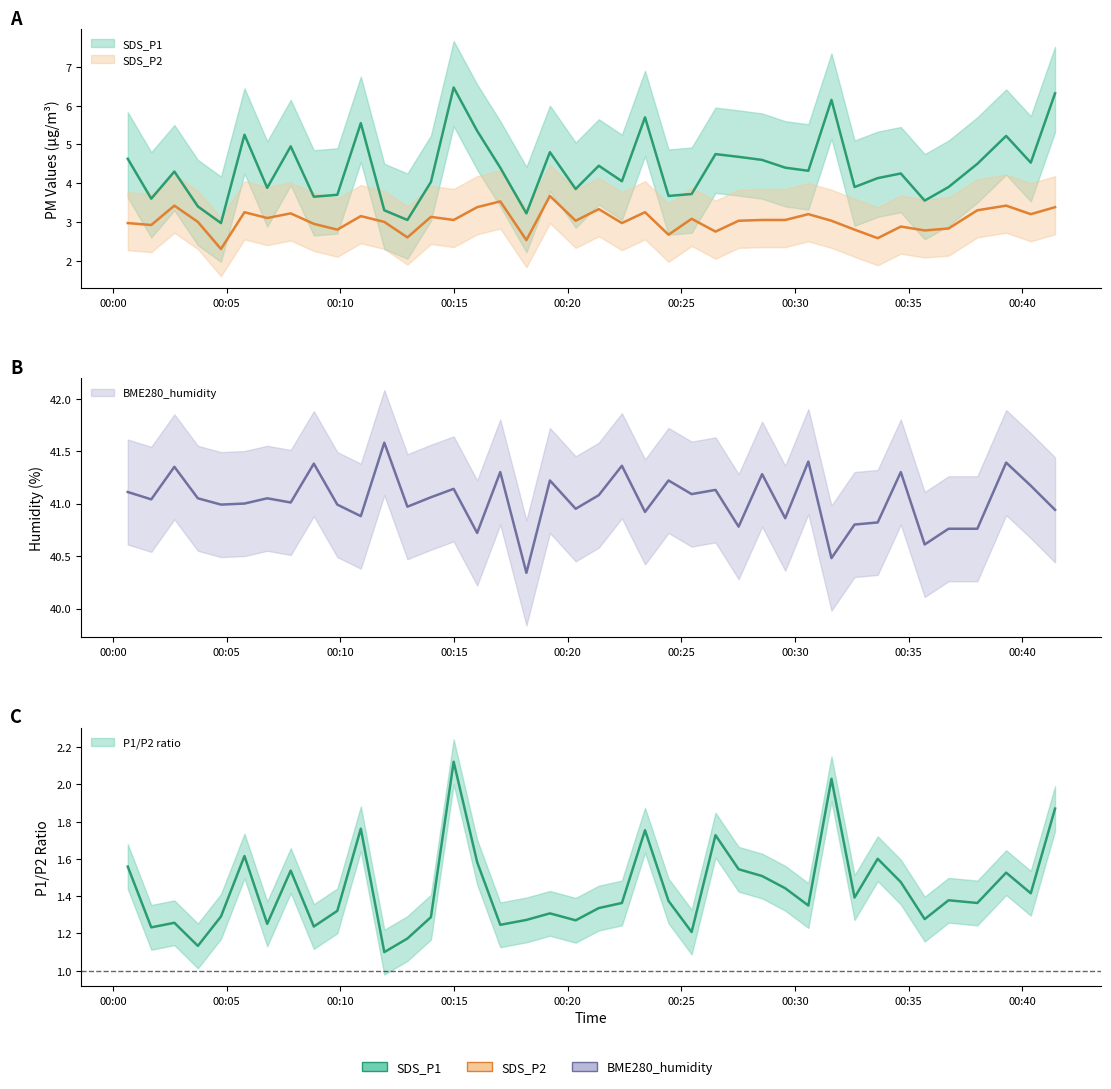

Reading right to left, what are all the values shown in this chart?

SDS_P1: 2023/07/10 00:41:26=6.3	2023/07/10 00:40:22=4.5	2023/07/10 00:39:17=5.2	2023/07/10 00:38:01=4.5	2023/07/10 00:36:45=3.9	2023/07/10 00:35:42=3.5	2023/07/10 00:34:39=4.2	2023/07/10 00:33:38=4.1	2023/07/10 00:32:37=3.9	2023/07/10 00:31:36=6.2	2023/07/10 00:30:35=4.3	2023/07/10 00:29:34=4.4	2023/07/10 00:28:33=4.6	2023/07/10 00:27:31=4.7	2023/07/10 00:26:30=4.8	2023/07/10 00:25:27=3.7	2023/07/10 00:24:26=3.7	2023/07/10 00:23:24=5.7	2023/07/10 00:22:23=4.0	2023/07/10 00:21:22=4.5	2023/07/10 00:20:21=3.9	2023/07/10 00:19:13=4.8	2023/07/10 00:18:11=3.2	2023/07/10 00:17:02=4.4	2023/07/10 00:16:01=5.3	2023/07/10 00:14:59=6.5	2023/07/10 00:13:59=4.0	2023/07/10 00:12:57=3.0	2023/07/10 00:11:56=3.3	2023/07/10 00:10:54=5.5	2023/07/10 00:09:52=3.7	2023/07/10 00:08:50=3.6	2023/07/10 00:07:49=5.0	2023/07/10 00:06:47=3.9	2023/07/10 00:05:47=5.2	2023/07/10 00:04:45=3.0	2023/07/10 00:03:44=3.4	2023/07/10 00:02:42=4.3	2023/07/10 00:01:41=3.6	2023/07/10 00:00:39=4.6
SDS_P2: 2023/07/10 00:41:26=3.4	2023/07/10 00:40:22=3.2	2023/07/10 00:39:17=3.4	2023/07/10 00:38:01=3.3	2023/07/10 00:36:45=2.8	2023/07/10 00:35:42=2.8	2023/07/10 00:34:39=2.9	2023/07/10 00:33:38=2.6	2023/07/10 00:32:37=2.8	2023/07/10 00:31:36=3.0	2023/07/10 00:30:35=3.2	2023/07/10 00:29:34=3.0	2023/07/10 00:28:33=3.0	2023/07/10 00:27:31=3.0	2023/07/10 00:26:30=2.8	2023/07/10 00:25:27=3.1	2023/07/10 00:24:26=2.7	2023/07/10 00:23:24=3.2	2023/07/10 00:22:23=3.0	2023/07/10 00:21:22=3.3	2023/07/10 00:20:21=3.0	2023/07/10 00:19:13=3.7	2023/07/10 00:18:11=2.5	2023/07/10 00:17:02=3.5	2023/07/10 00:16:01=3.4	2023/07/10 00:14:59=3.0	2023/07/10 00:13:59=3.1	2023/07/10 00:12:57=2.6	2023/07/10 00:11:56=3.0	2023/07/10 00:10:54=3.1	2023/07/10 00:09:52=2.8	2023/07/10 00:08:50=3.0	2023/07/10 00:07:49=3.2	2023/07/10 00:06:47=3.1	2023/07/10 00:05:47=3.2	2023/07/10 00:04:45=2.3	2023/07/10 00:03:44=3.0	2023/07/10 00:02:42=3.4	2023/07/10 00:01:41=2.9	2023/07/10 00:00:39=3.0
BME280_humidity: 2023/07/10 00:41:26=40.9	2023/07/10 00:40:22=41.2	2023/07/10 00:39:17=41.4	2023/07/10 00:38:01=40.8	2023/07/10 00:36:45=40.8	2023/07/10 00:35:42=40.6	2023/07/10 00:34:39=41.3	2023/07/10 00:33:38=40.8	2023/07/10 00:32:37=40.8	2023/07/10 00:31:36=40.5	2023/07/10 00:30:35=41.4	2023/07/10 00:29:34=40.9	2023/07/10 00:28:33=41.3	2023/07/10 00:27:31=40.8	2023/07/10 00:26:30=41.1	2023/07/10 00:25:27=41.1	2023/07/10 00:24:26=41.2	2023/07/10 00:23:24=40.9	2023/07/10 00:22:23=41.4	2023/07/10 00:21:22=41.1	2023/07/10 00:20:21=41.0	2023/07/10 00:19:13=41.2	2023/07/10 00:18:11=40.3	2023/07/10 00:17:02=41.3	2023/07/10 00:16:01=40.7	2023/07/10 00:14:59=41.1	2023/07/10 00:13:59=41.1	2023/07/10 00:12:57=41.0	2023/07/10 00:11:56=41.6	2023/07/10 00:10:54=40.9	2023/07/10 00:09:52=41.0	2023/07/10 00:08:50=41.4	2023/07/10 00:07:49=41.0	2023/07/10 00:06:47=41.0	2023/07/10 00:05:47=41.0	2023/07/10 00:04:45=41.0	2023/07/10 00:03:44=41.0	2023/07/10 00:02:42=41.4	2023/07/10 00:01:41=41.0	2023/07/10 00:00:39=41.1